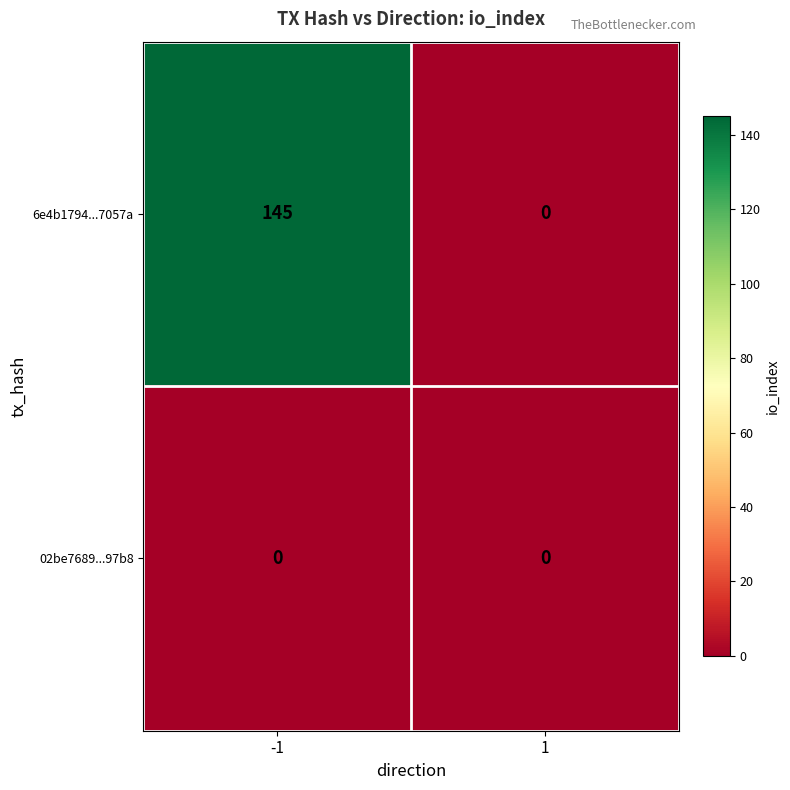

Which series has the widest spread of values?

6e4b1794...7057a